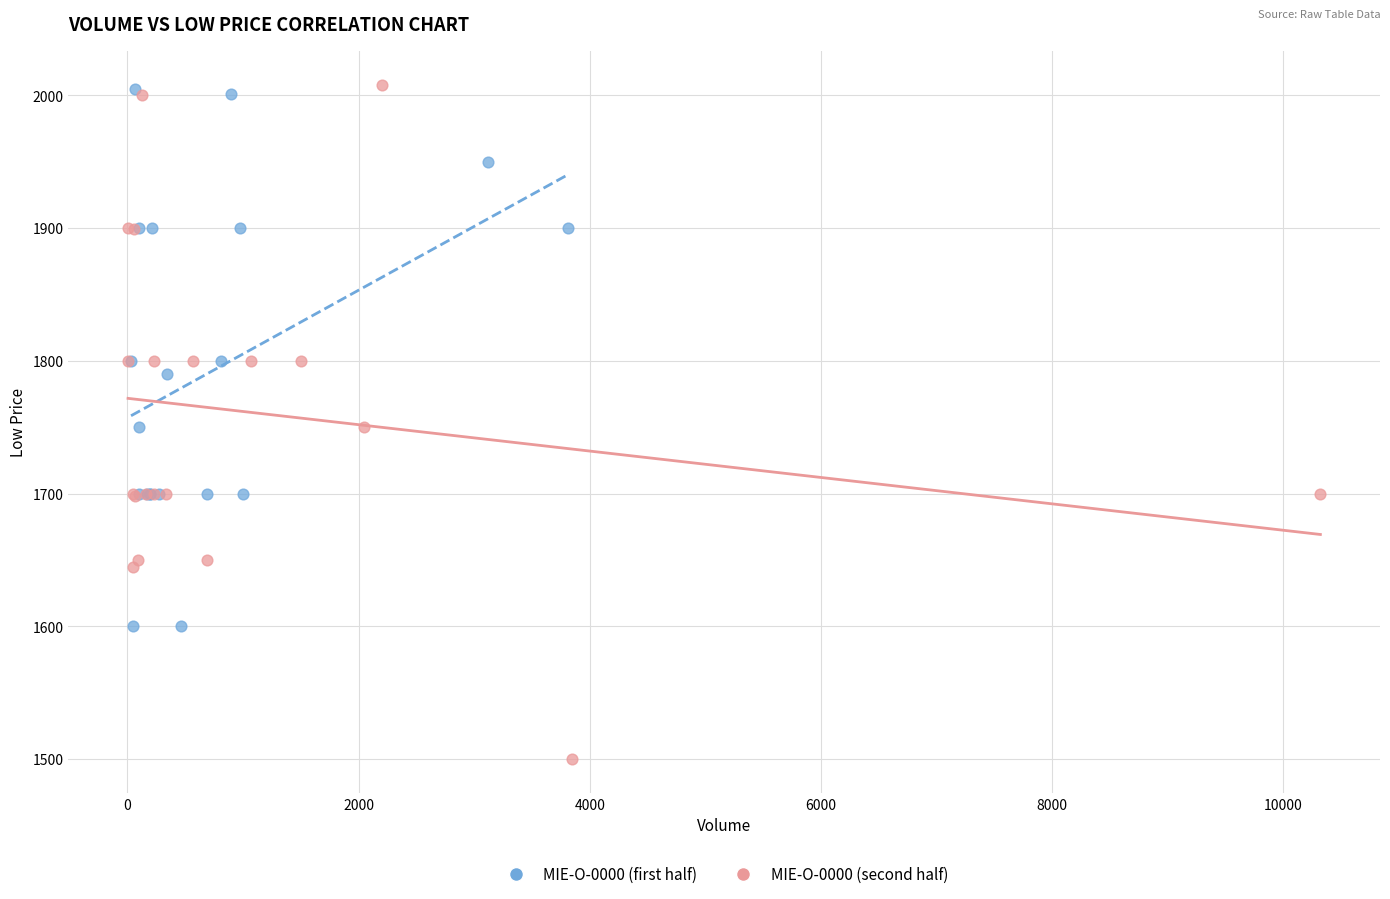

Which series has the widest spread of Y values?

MIE-O-0000 (second half)